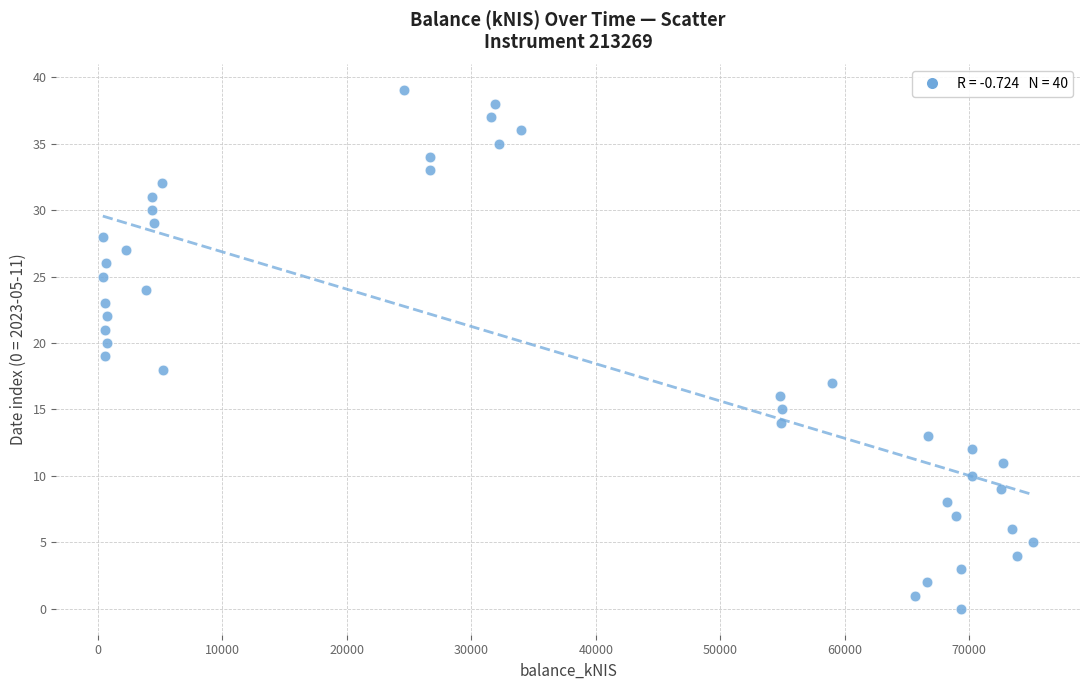

What is the range of Y values (max minus min)?

39